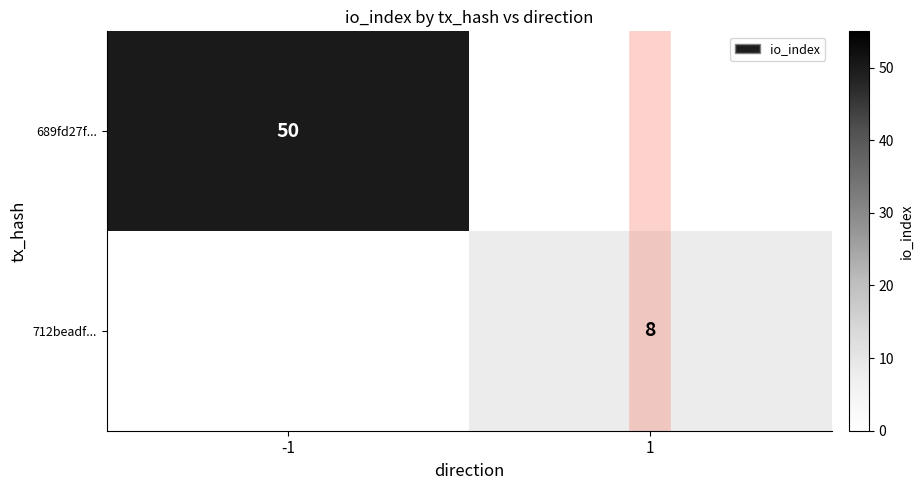

Is it true that 712beadf... equals 8 at 1?

True